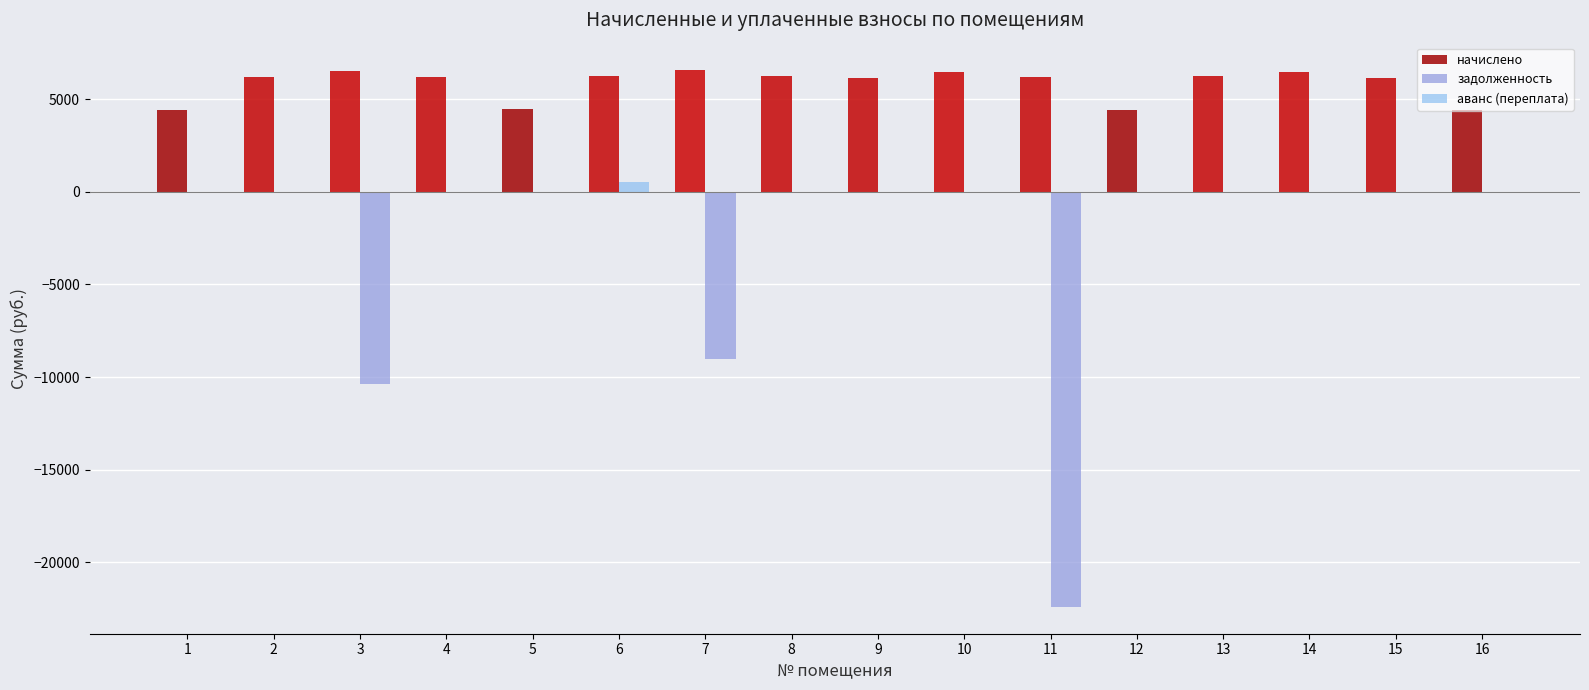

How many groups of bars are there?

16